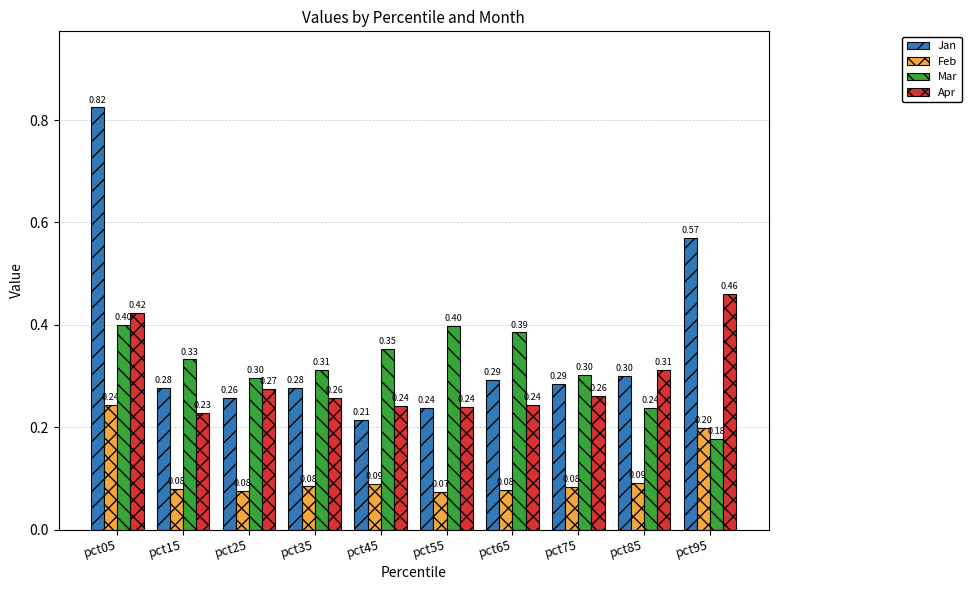

What is the total value across all series at pct25?

0.9